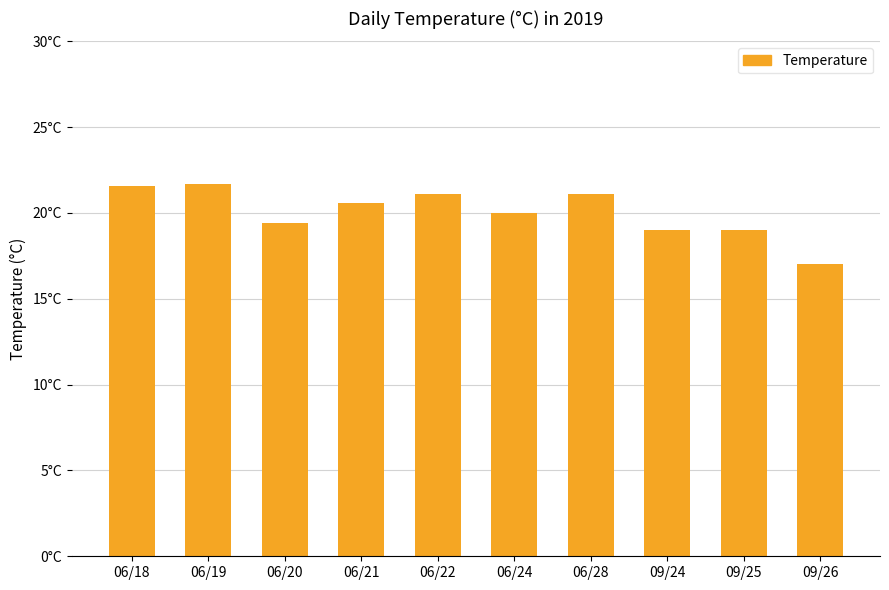

What is the ratio of the value at 06/18 to the value at 06/24?

1.1